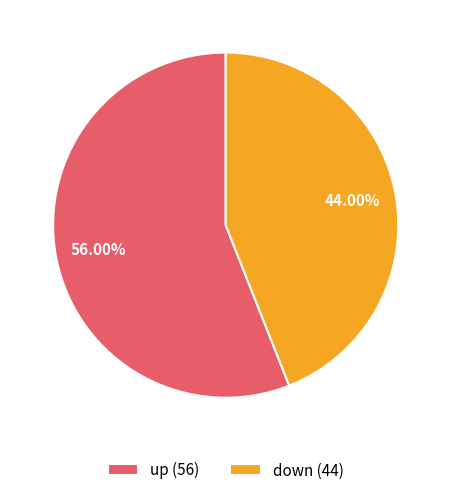

Do down and up together represent more than half of the pie?

Yes